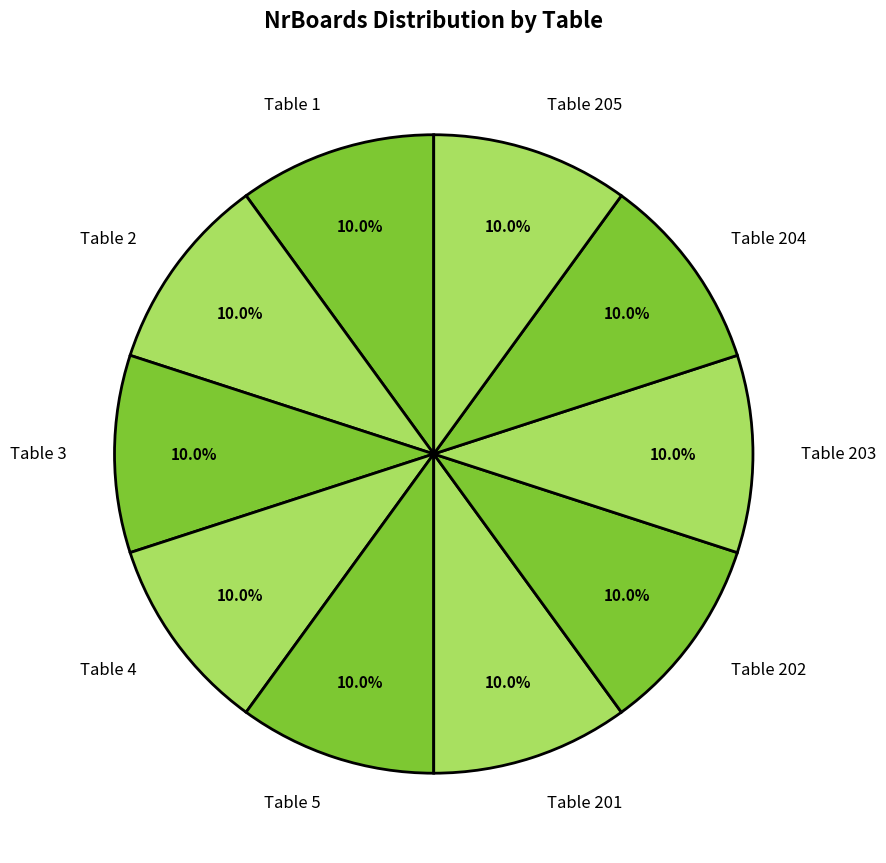

What percentage is the Table 204 slice, to the nearest percent?

10%